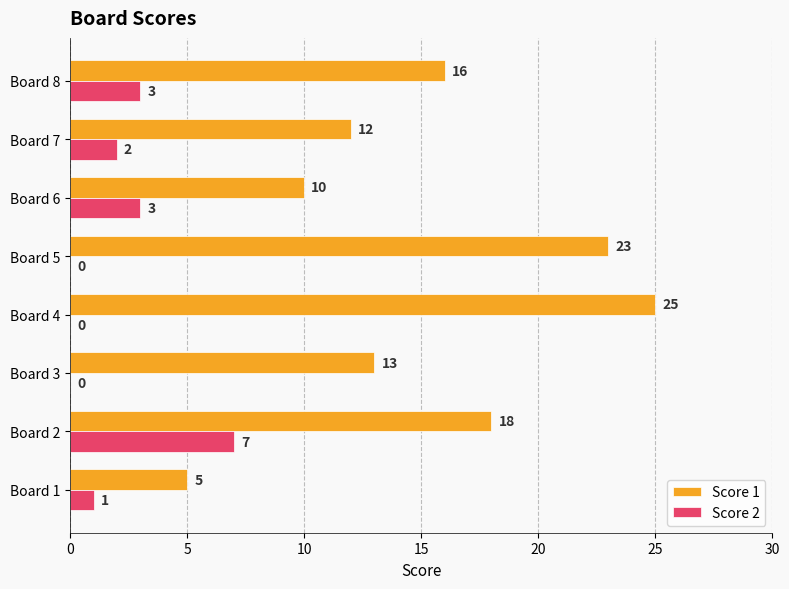

Which series has the widest spread of values?

Score 1